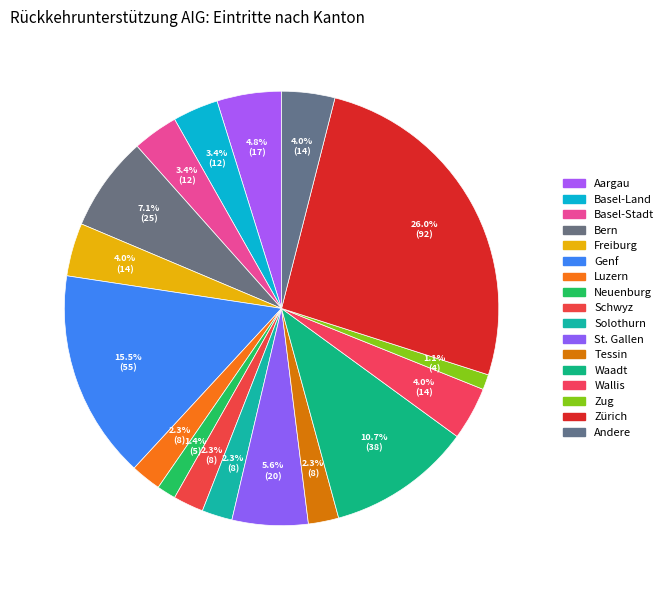

Count the number of slices in the pie.

17